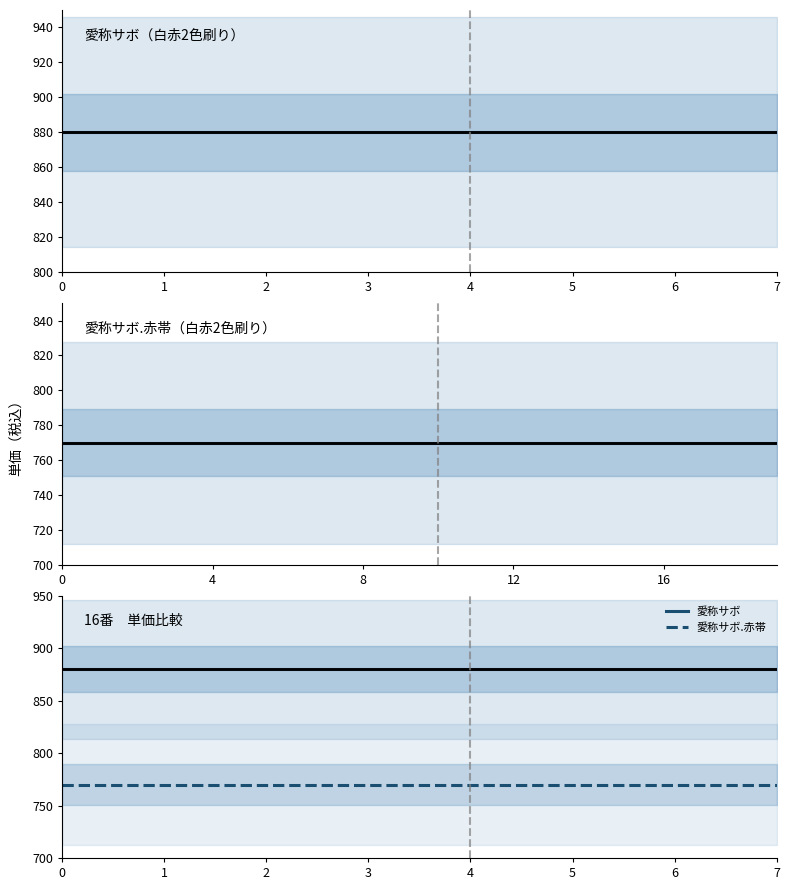

What is the difference between the highest and lowest values at 6?

110